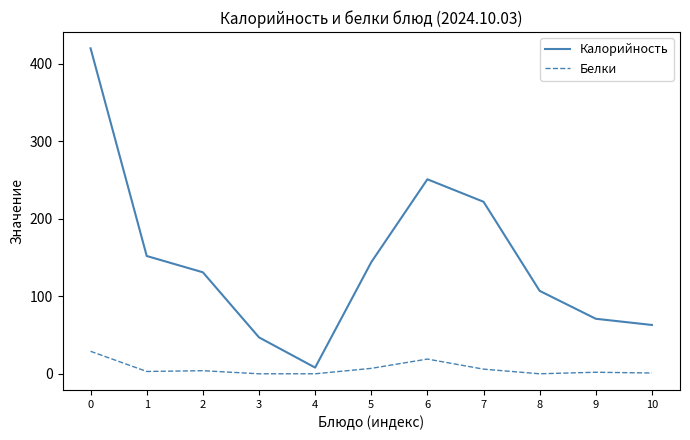

How many lines are shown in the chart?

2